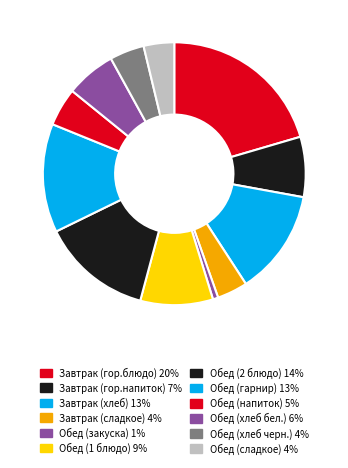

To the nearest percent, what is the difference between the largest and smallest slice percentages?

20%